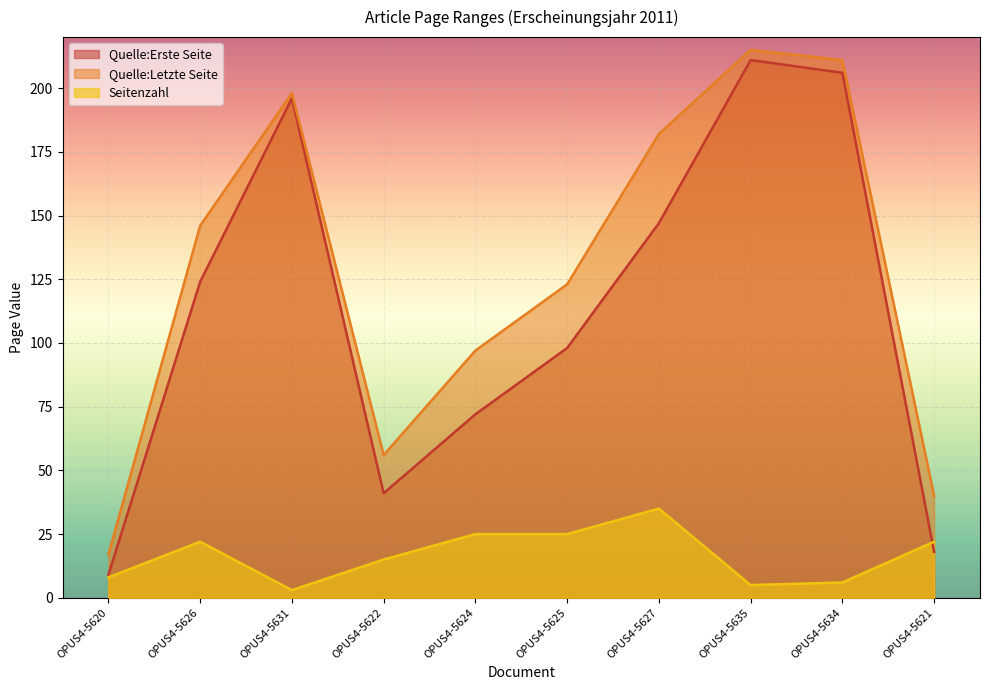

How many data points does each series have?

10